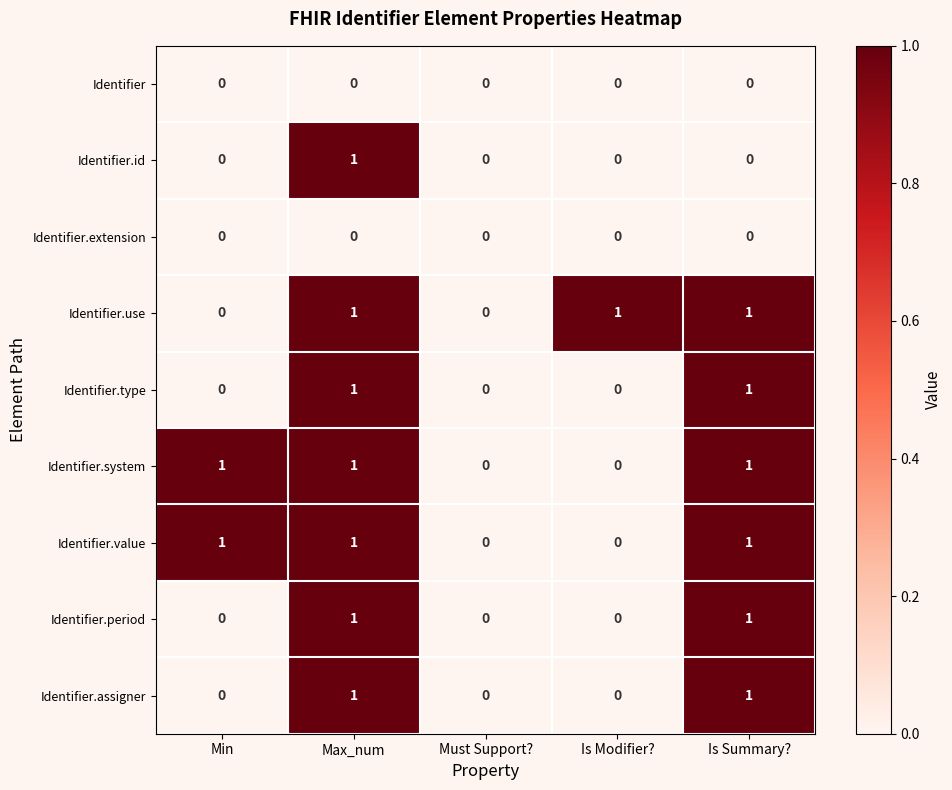

Is the value of Identifier.assigner at Is Modifier? greater than the value of Identifier.value at Is Summary??

No